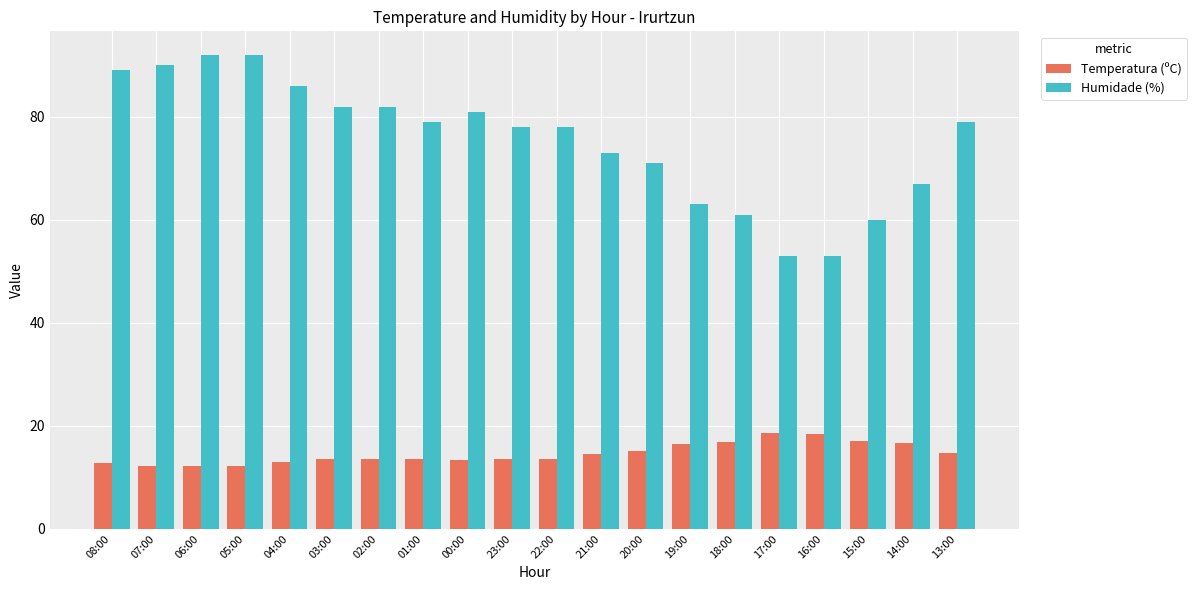

What position from the right is 03:00?

15